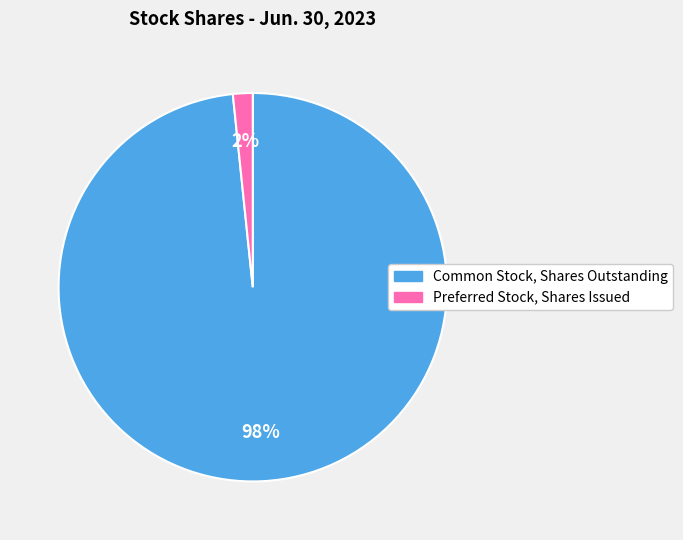

To the nearest percent, what is the average slice percentage?

50%